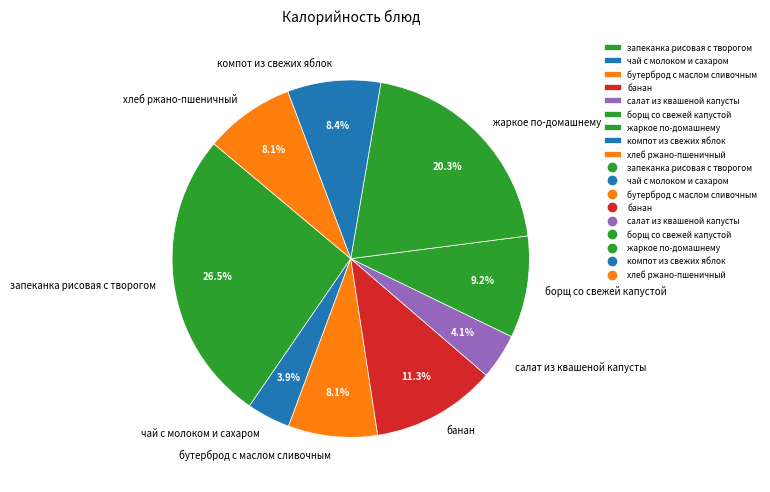

To the nearest percent, what is the average slice percentage?

11%